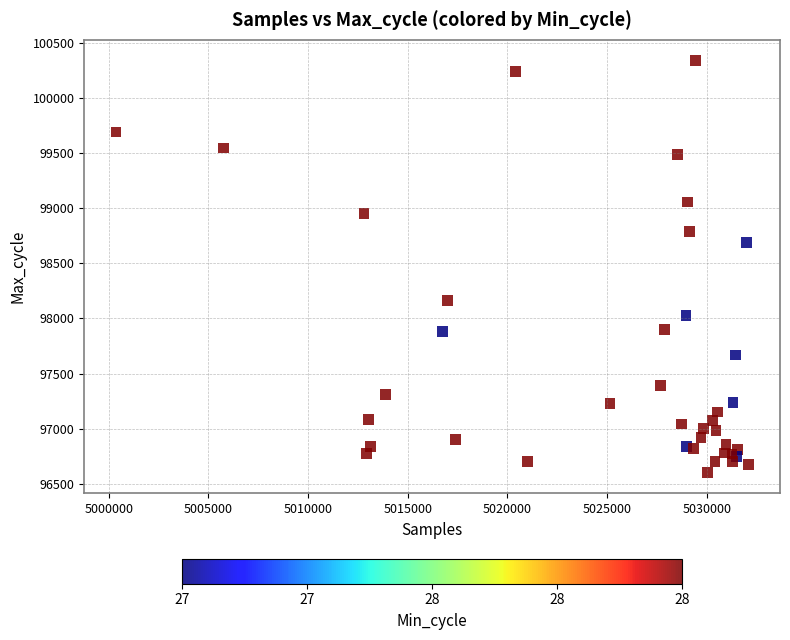

What Y value in the scatter plot is closest to 98470?

98687